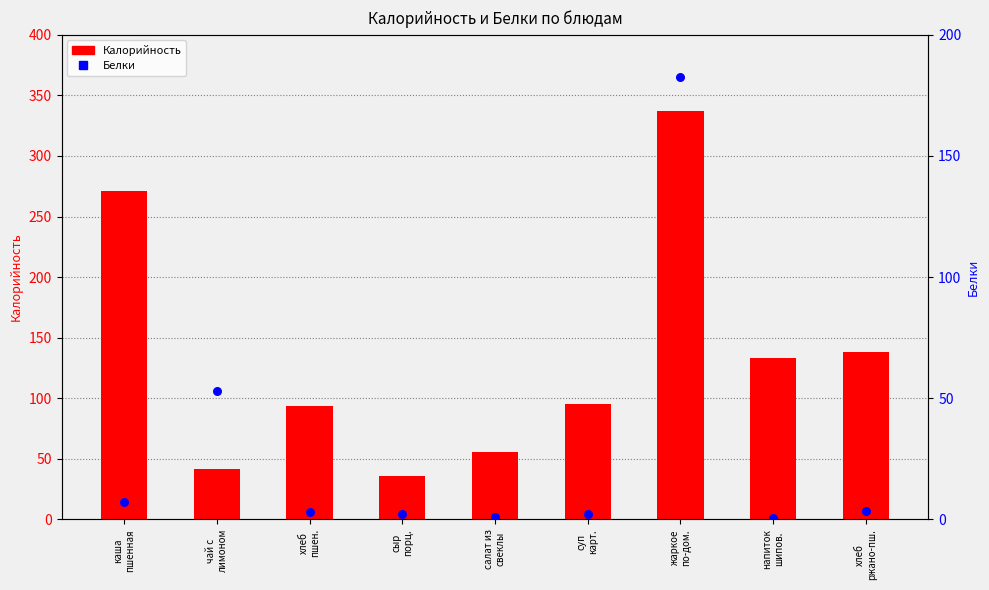

Which series has the widest spread of Y values?

Калорийность